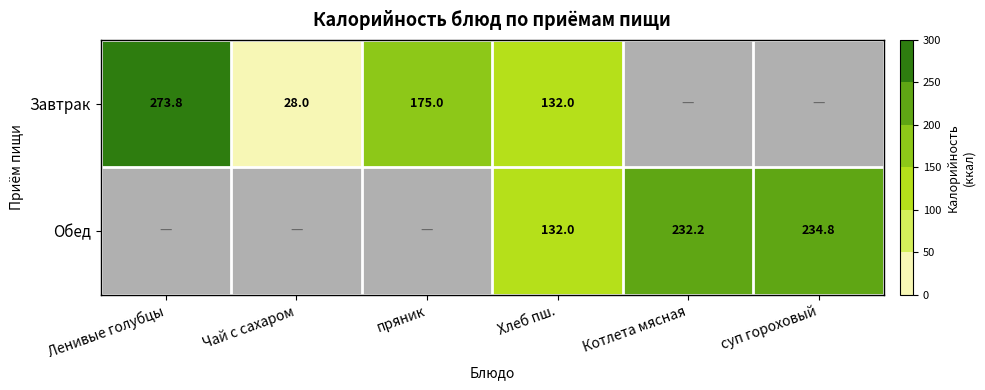

Where is Завтрак nearest to the value 136?

Хлеб пш.